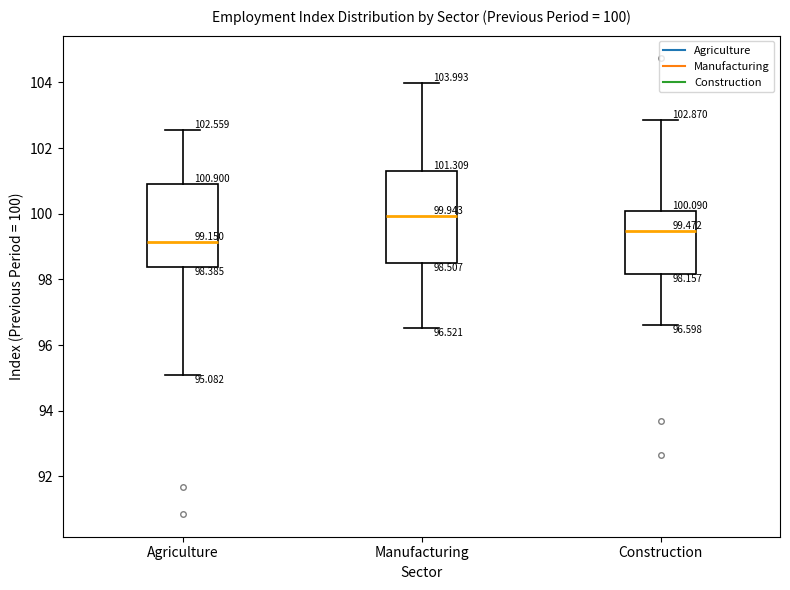

Which box's median line is the lowest?

Agriculture